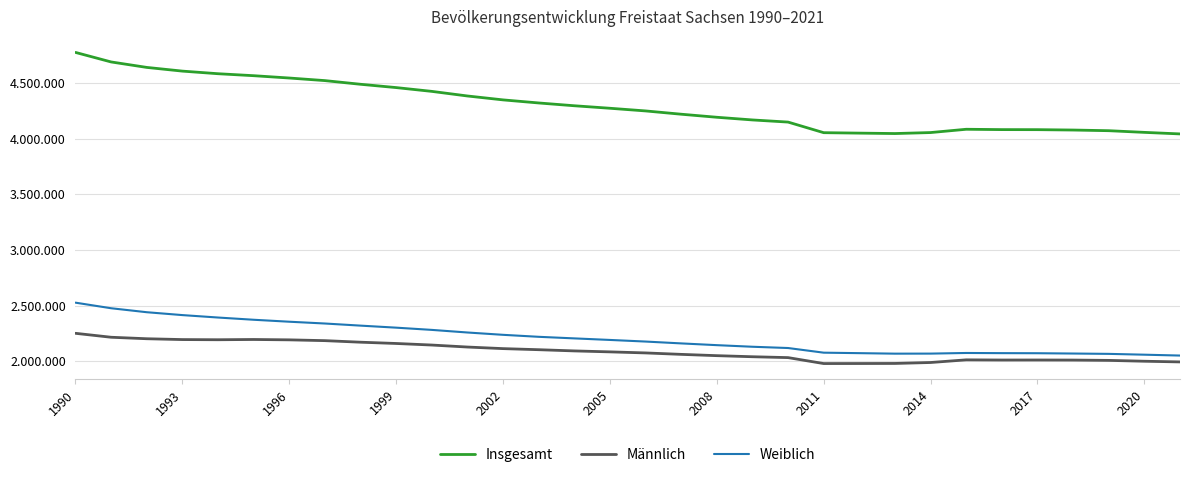

Reading right to left, what are all the values shown in this chart?

Insgesamt: 4043002	4056941	4071971	4077937	4081308	4081783	4084851	4055274	4046385	4050204	4054182	4149477	4168732	4192801	4220200	4249774	4273754	4296284	4321437	4349059	4384192	4425581	4459686	4489415	4522412	4545702	4566603	4584345	4607775	4641108	4690246	4775914
Männlich: 1992884	1999026	2006722	2009619	2010214	2009991	2011561	1987607	1979164	1978504	1978178	2031630	2039451	2049173	2060804	2073755	2083240	2091821	2102768	2112497	2126723	2144676	2158726	2170172	2184168	2191334	2194597	2192299	2193846	2201310	2214693	2250153
Weiblich: 2050118	2057915	2065249	2068318	2071094	2071792	2073290	2067667	2067221	2071700	2076004	2117847	2129281	2143628	2159396	2176019	2190514	2204463	2218669	2236562	2257469	2280905	2300960	2319243	2338244	2354368	2372006	2392046	2413929	2439798	2475553	2525761